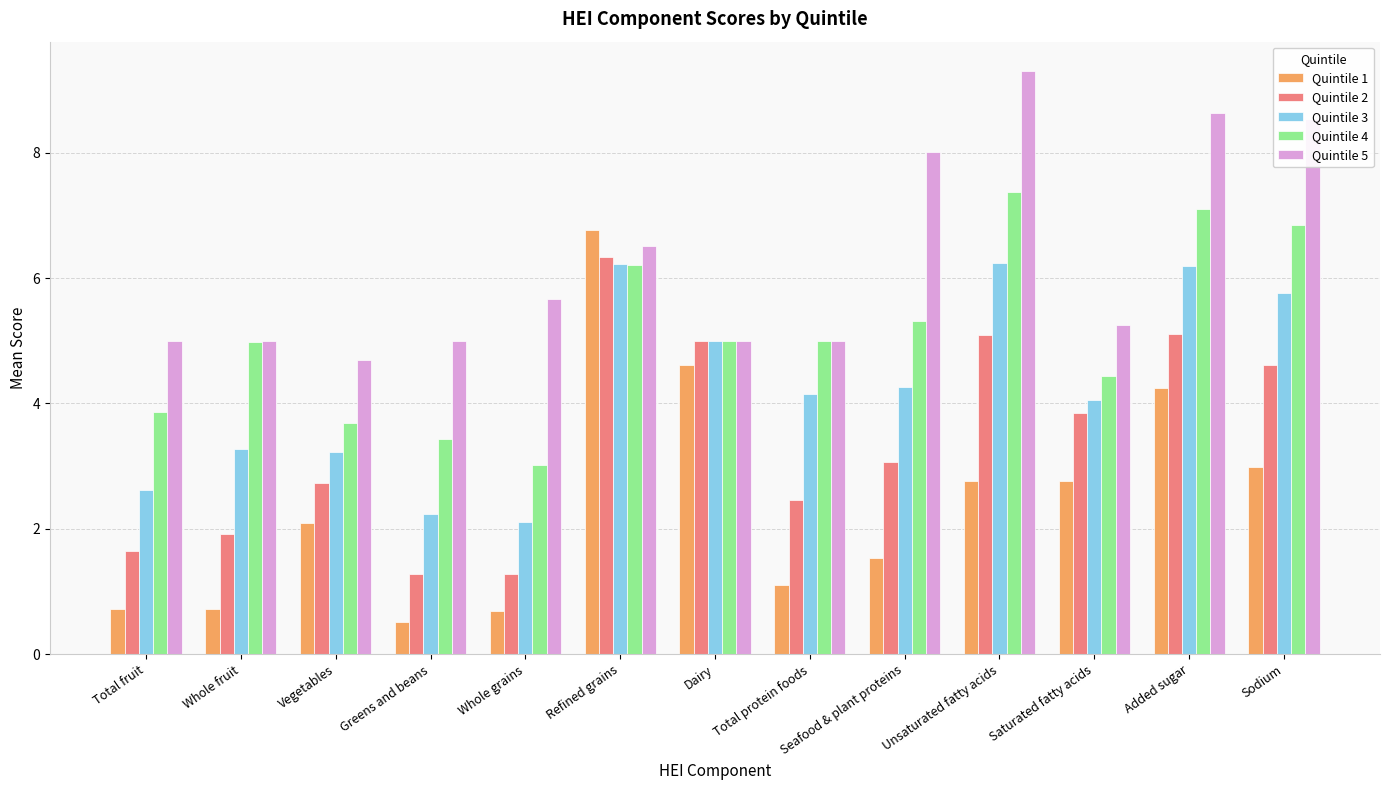

Where is Quintile 5 nearest to the value 6?

Whole grains